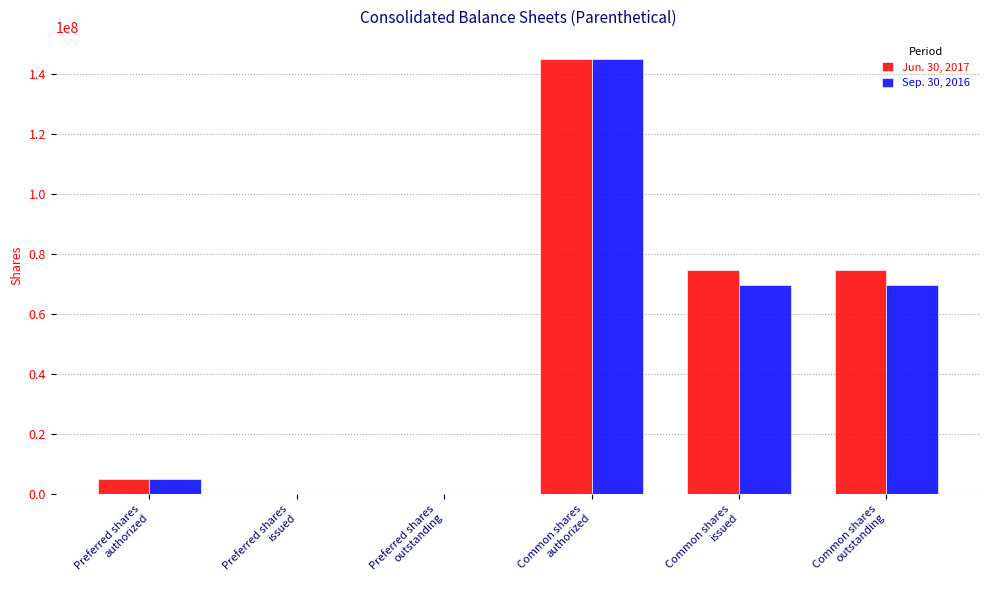

Does the chart contain stacked bars?

No